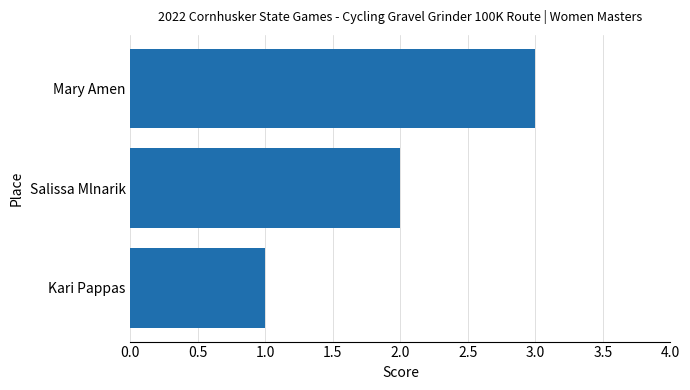

At which category does the chart reach its peak across all series?

Mary Amen